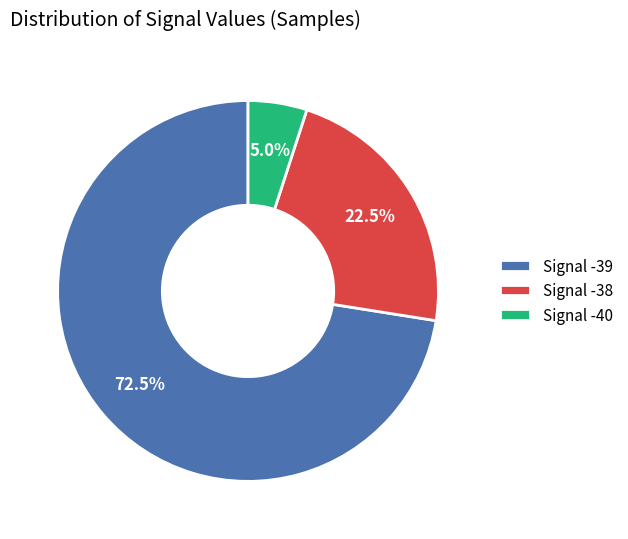

Rank the categories by value from lowest to highest.

Signal -40, Signal -38, Signal -39